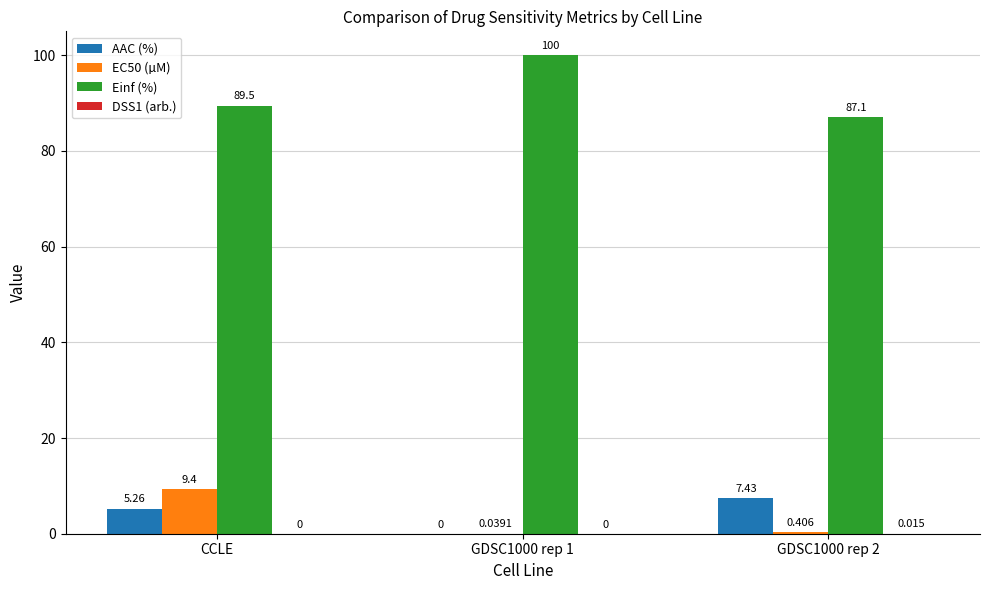

At which label is AAC (%) closest to 3?

CCLE